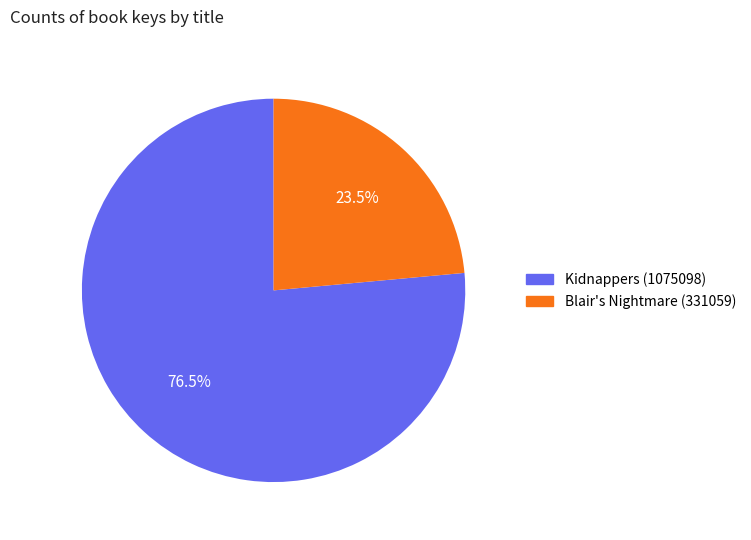

Which has a higher value, Kidnappers (1075098) or Blair's Nightmare (331059)?

Kidnappers (1075098)